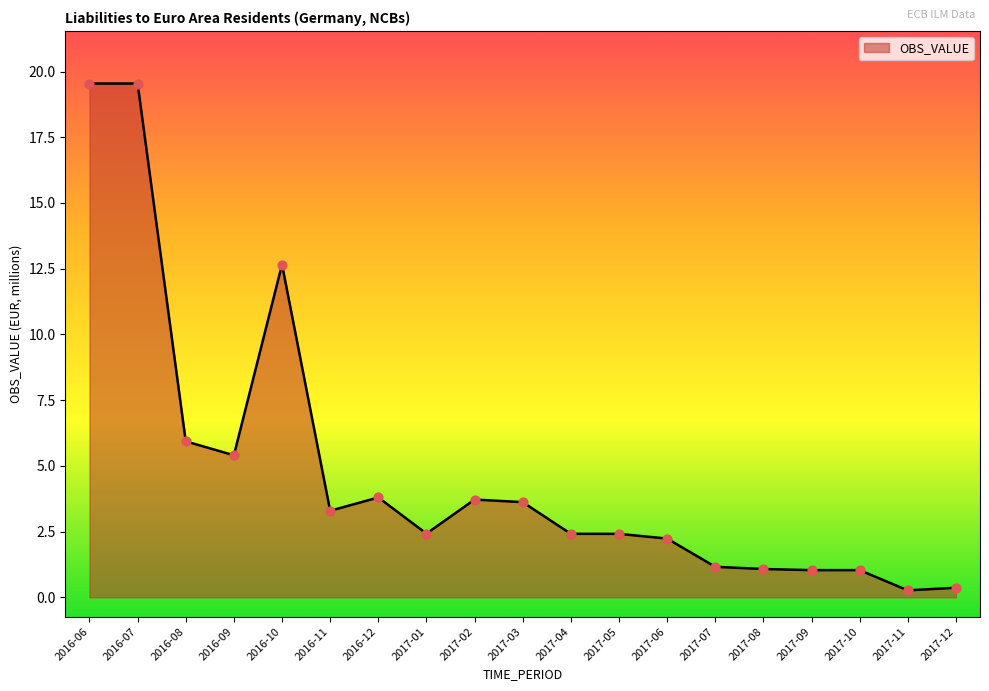

Which has a higher value, 2017-04 or 2017-12?

2017-04